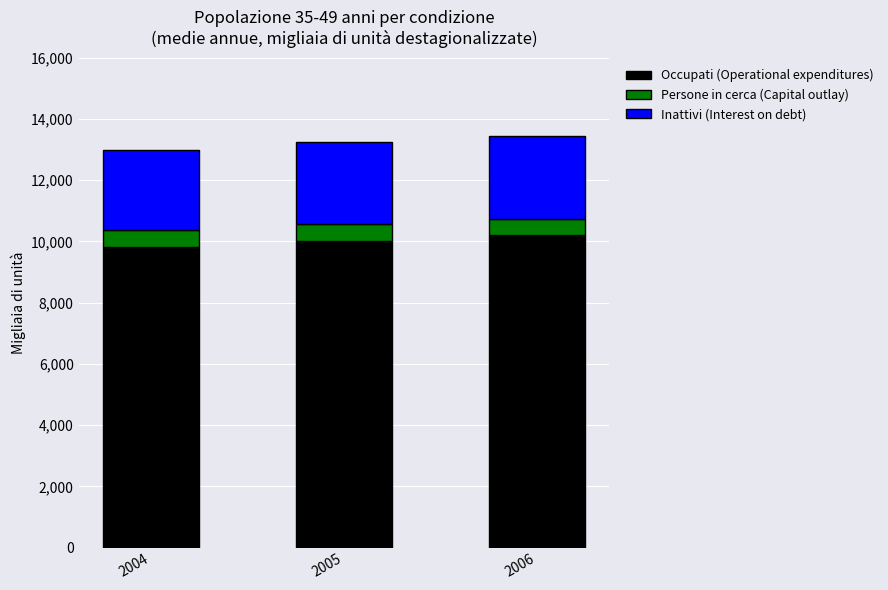

How many data points does each series have?

3